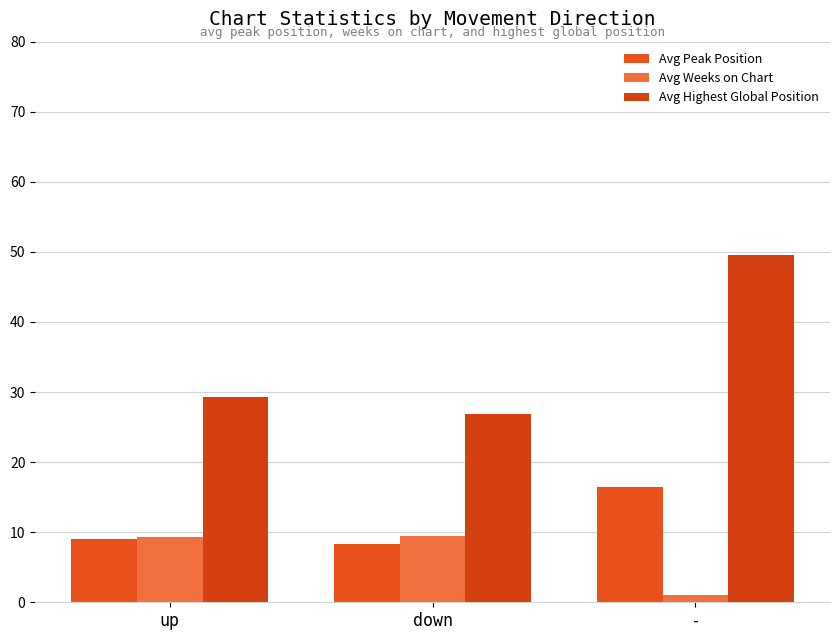

True or false: Avg Highest Global Position has a value of 29.1 at -.

False